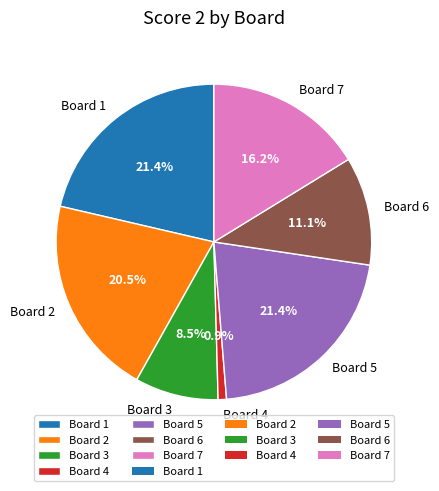

Approximately how many times larger is the value at Board 1 compared to Board 3?

2.5